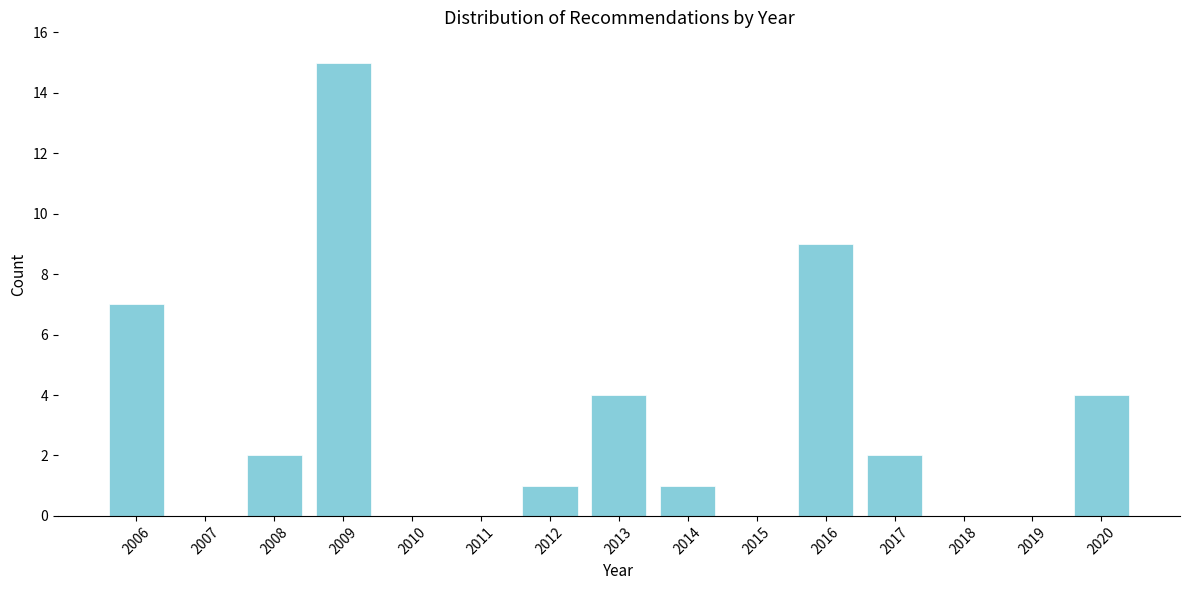

Reading left to right, what are all the values shown in this chart?

2006=7	2007=0	2008=2	2009=15	2010=0	2011=0	2012=1	2013=4	2014=1	2015=0	2016=9	2017=2	2018=0	2019=0	2020=4